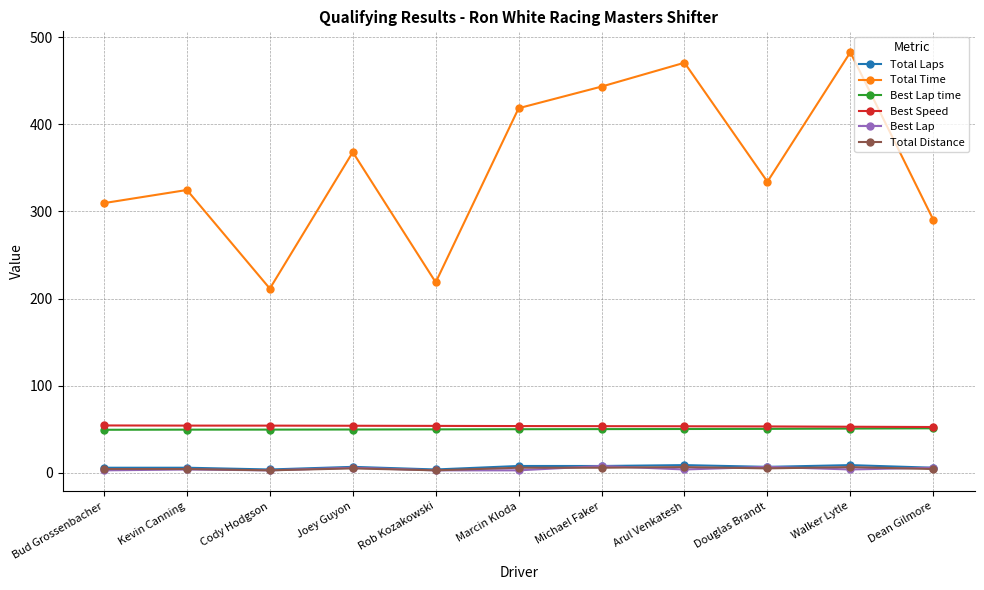

What is the label of the 5th point from the right?

Michael Faker